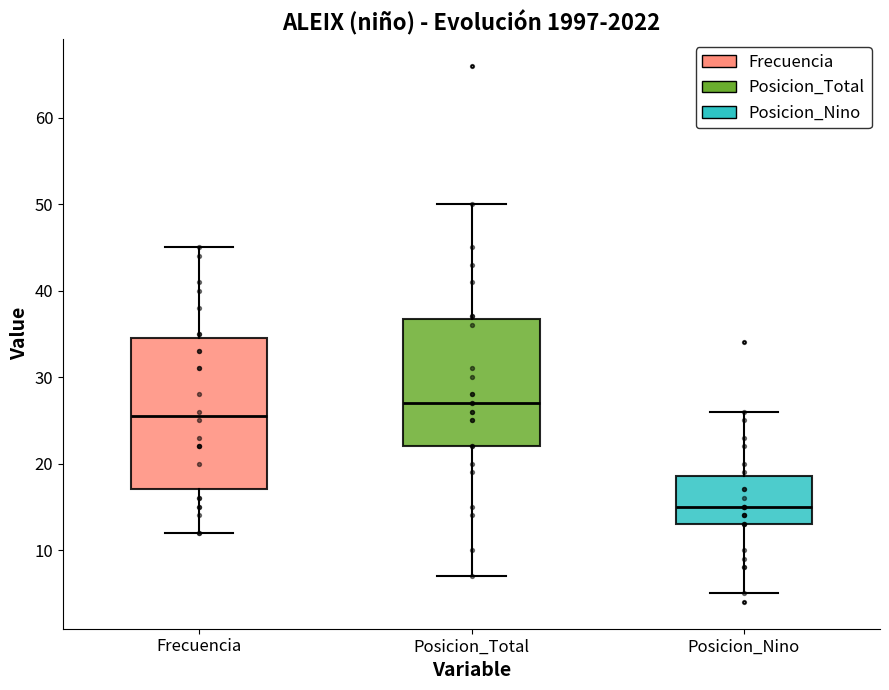

Comparing the boxes themselves (not the whiskers), which one is the tallest?

Frecuencia